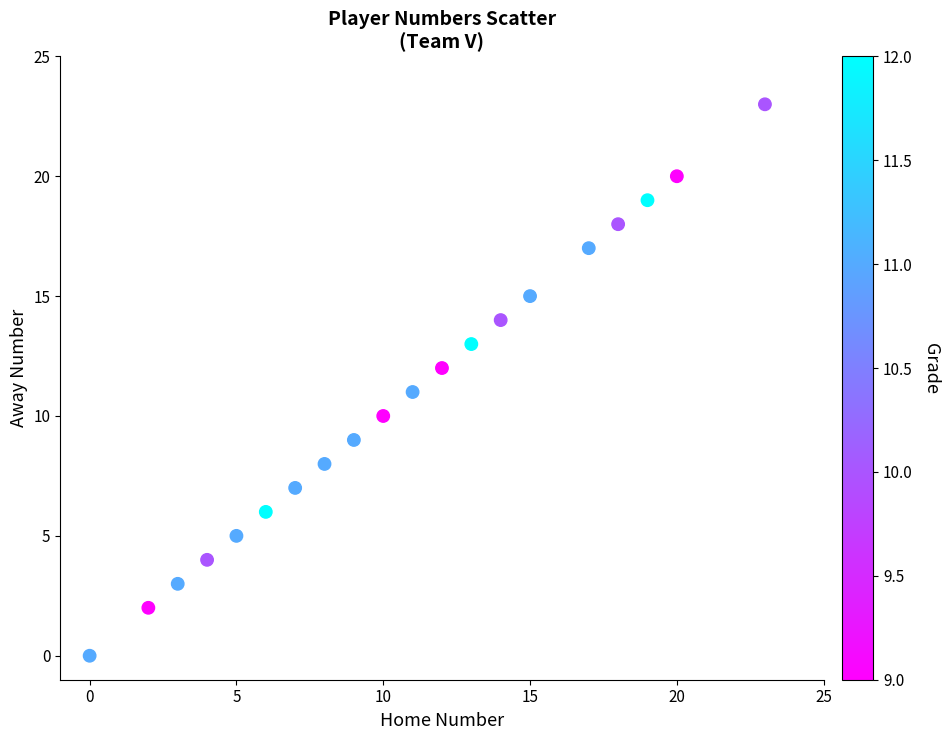

What is the range of Y values (max minus min)?

23